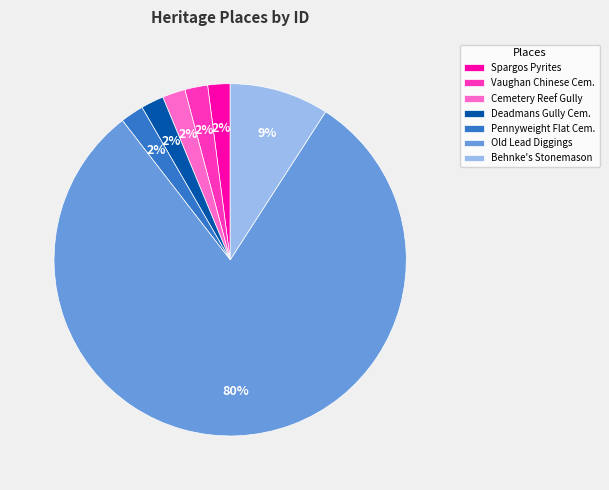

To the nearest percent, what is the average slice percentage?

14%